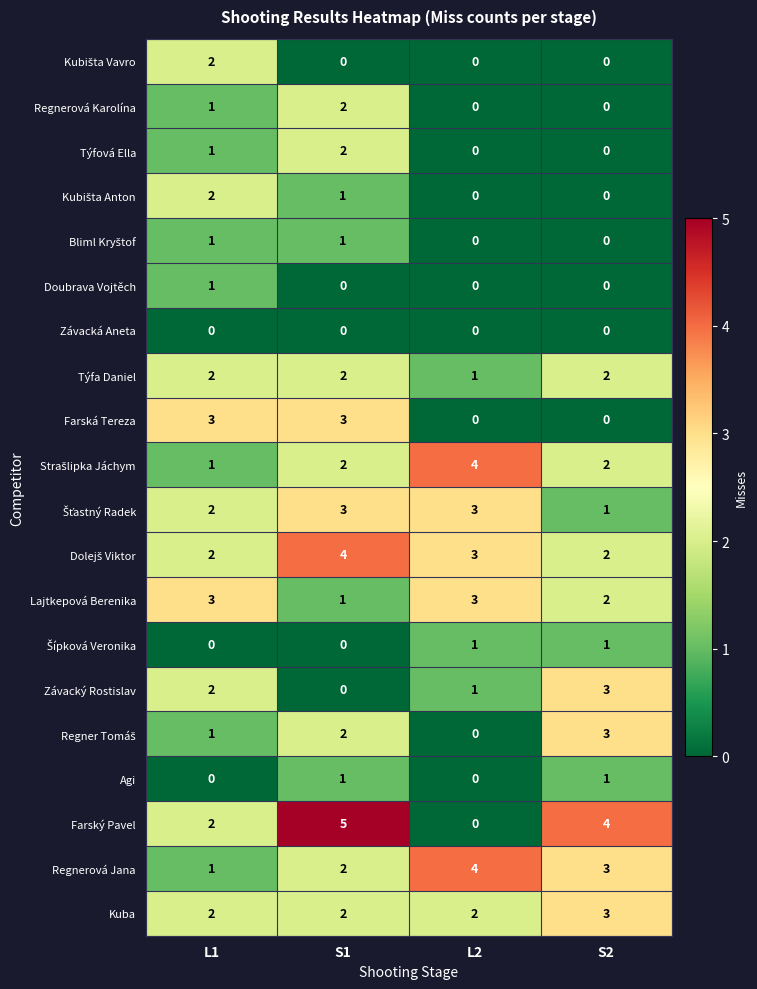

The Závacký Rostislav series shows 2 at L2. True or false?

False